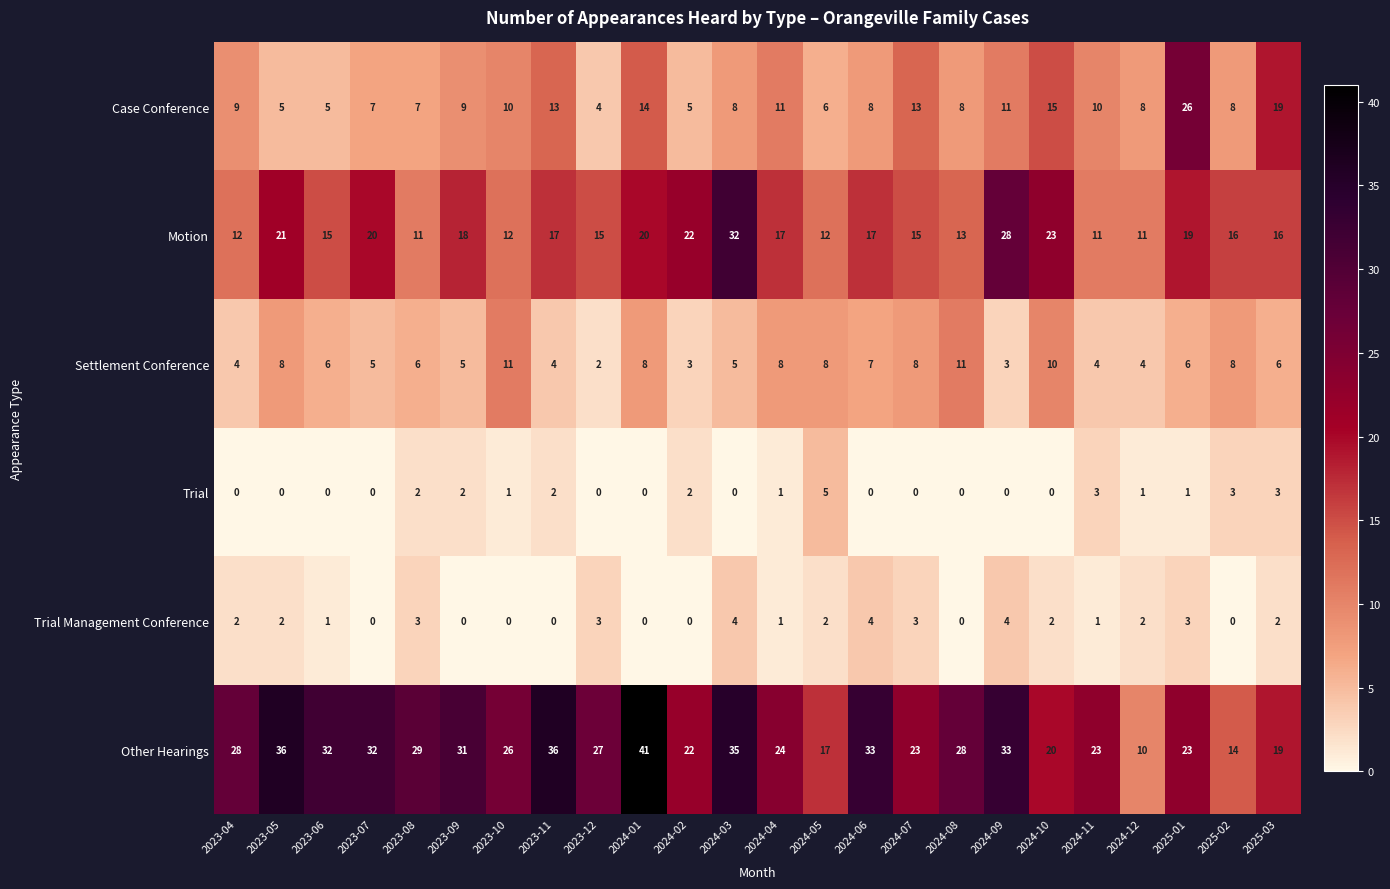

The Settlement Conference series shows 12 at 2024-01. True or false?

False